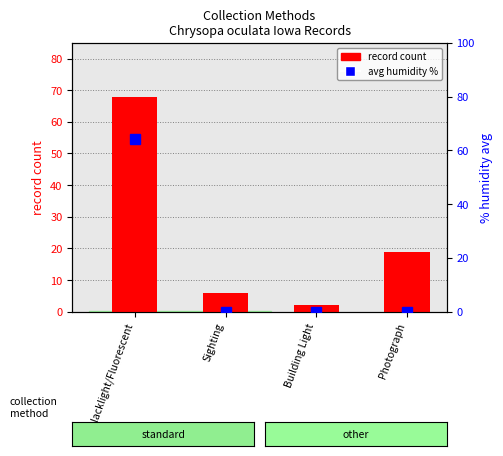

Rank the series by their average value, from highest to lowest.

record count, avg humidity